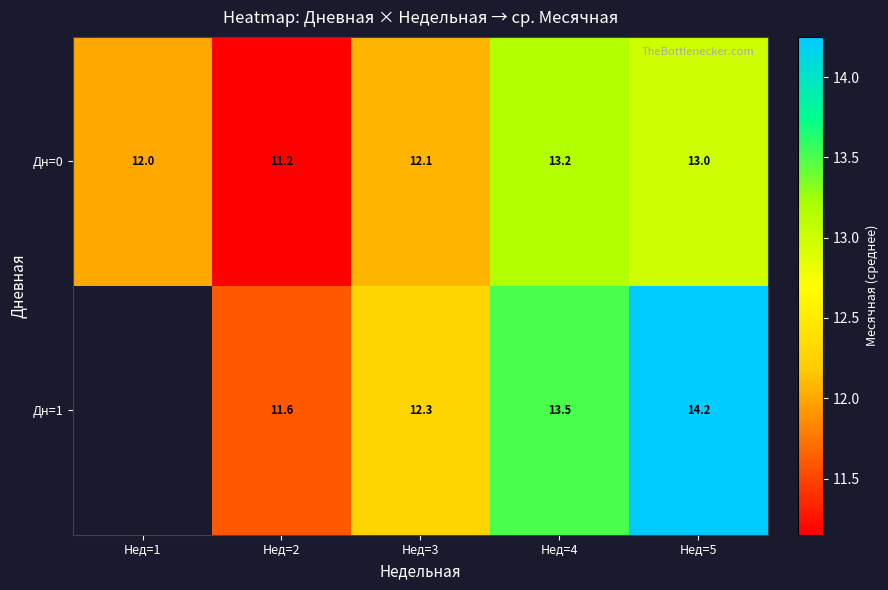

Rank the series at Нед=2 from lowest to highest value.

Дн=0, Дн=1